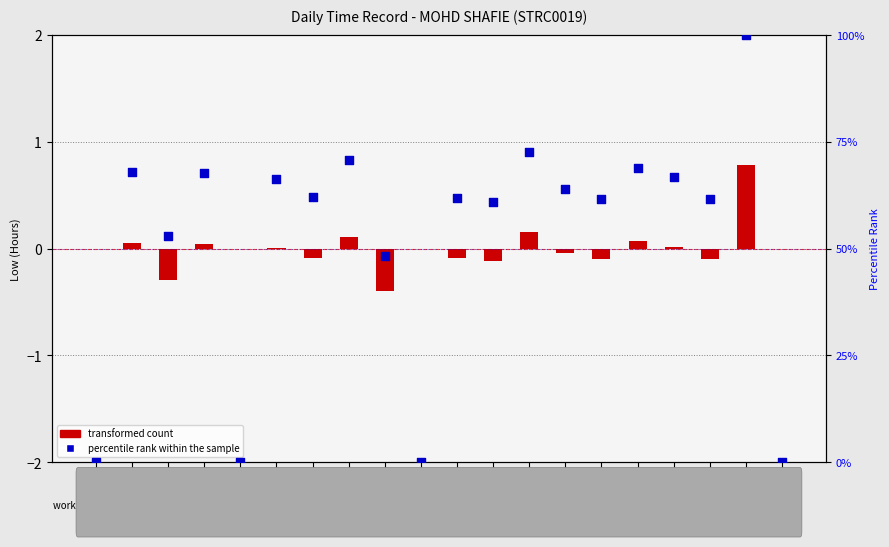

Is the value of transformed count at 6 greater than the value of percentile rank within the sample at 19?

No